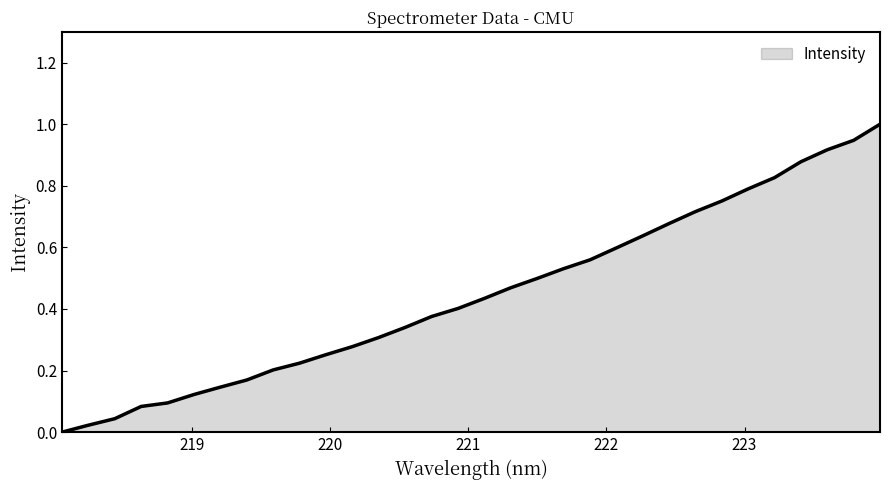

What is the maximum value shown in the chart?

1.0